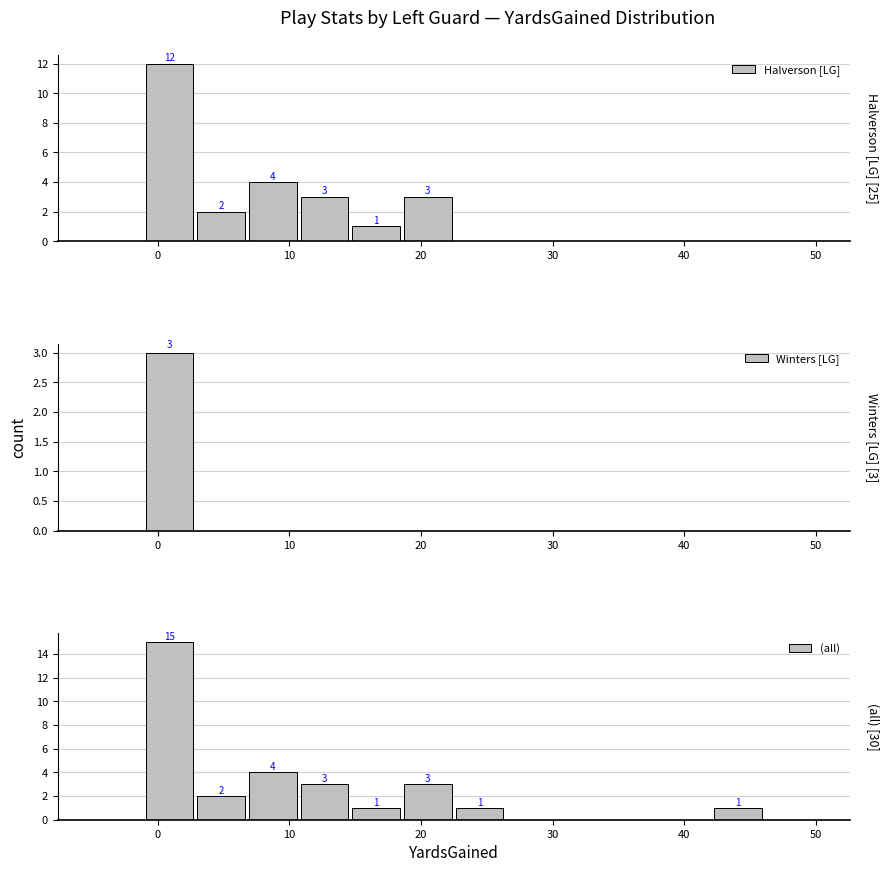

Reading left to right, what are all the values shown in this chart?

Halverson [LG]: 0	12	2	4	3	1	3	0	0	0	0	0	0	0
Winters [LG]: 0	3	0	0	0	0	0	0	0	0	0	0	0	0
(all): 0	15	2	4	3	1	3	1	0	0	0	0	1	0